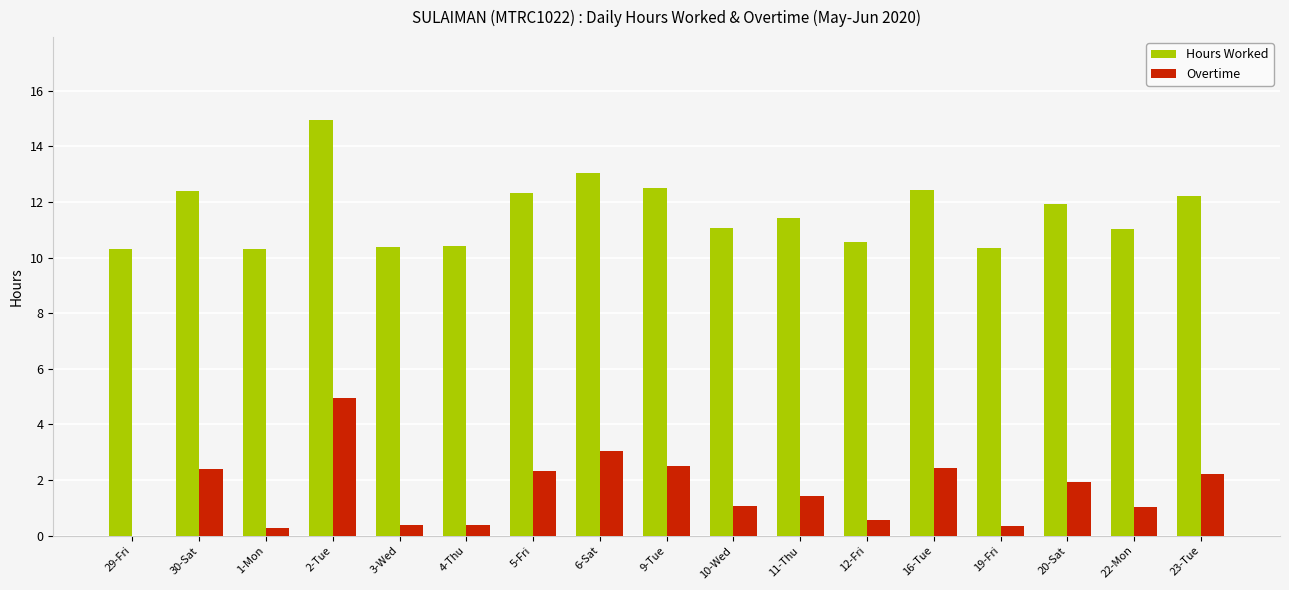

What is the maximum value for Hours Worked?

14.9